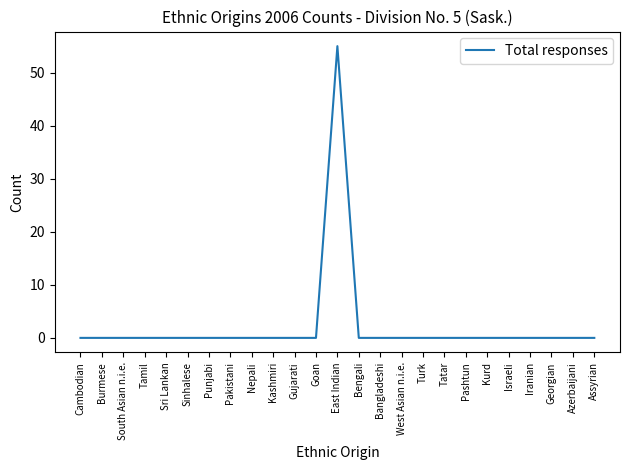

What is the greatest value displayed?

55